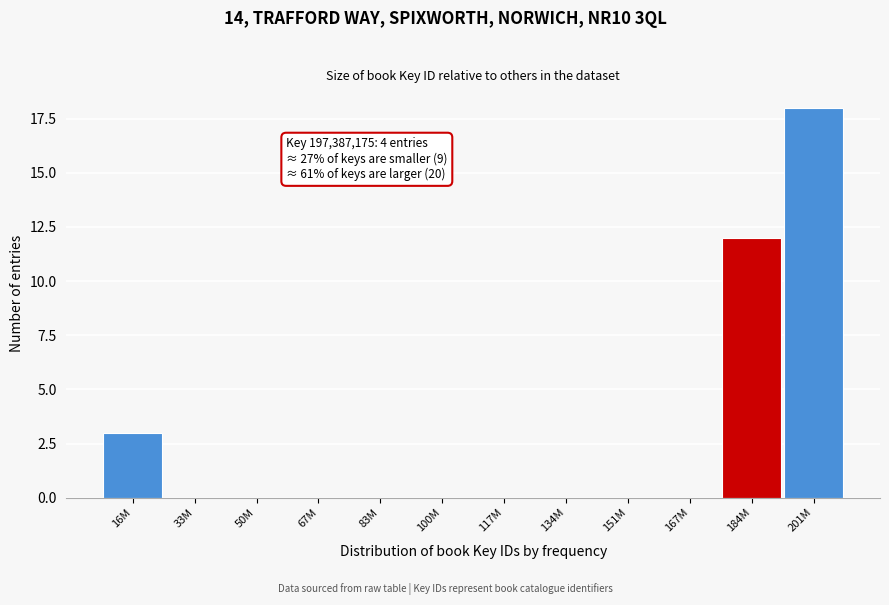

Reading right to left, extract all data points from this chart.

201M=18	184M=12	167M=0	151M=0	134M=0	117M=0	100M=0	83M=0	67M=0	50M=0	33M=0	16M=3